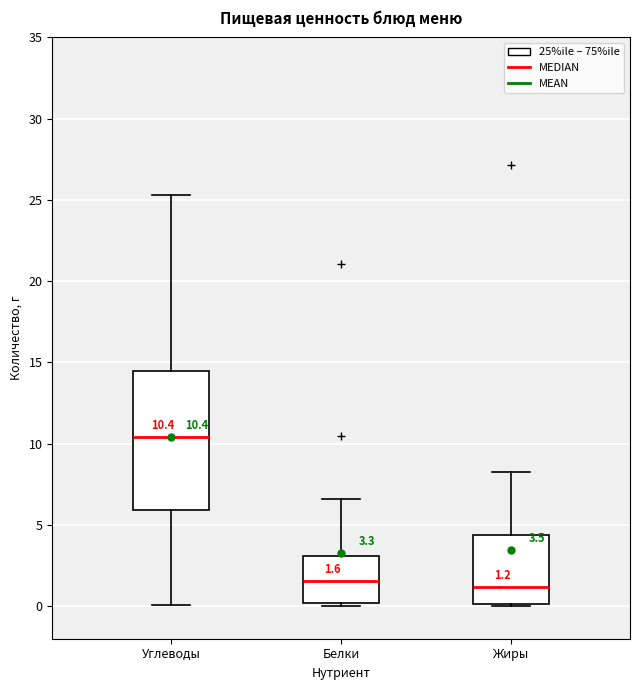

Which box is the tallest, from its lower edge to its upper edge?

Углеводы